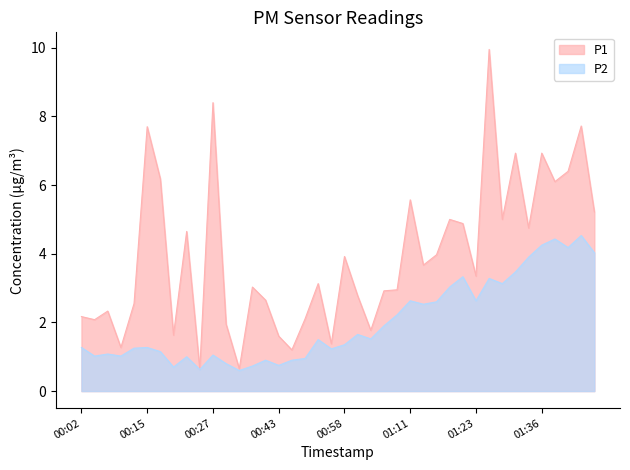

At how many categories does at least one series exceed 3?

22